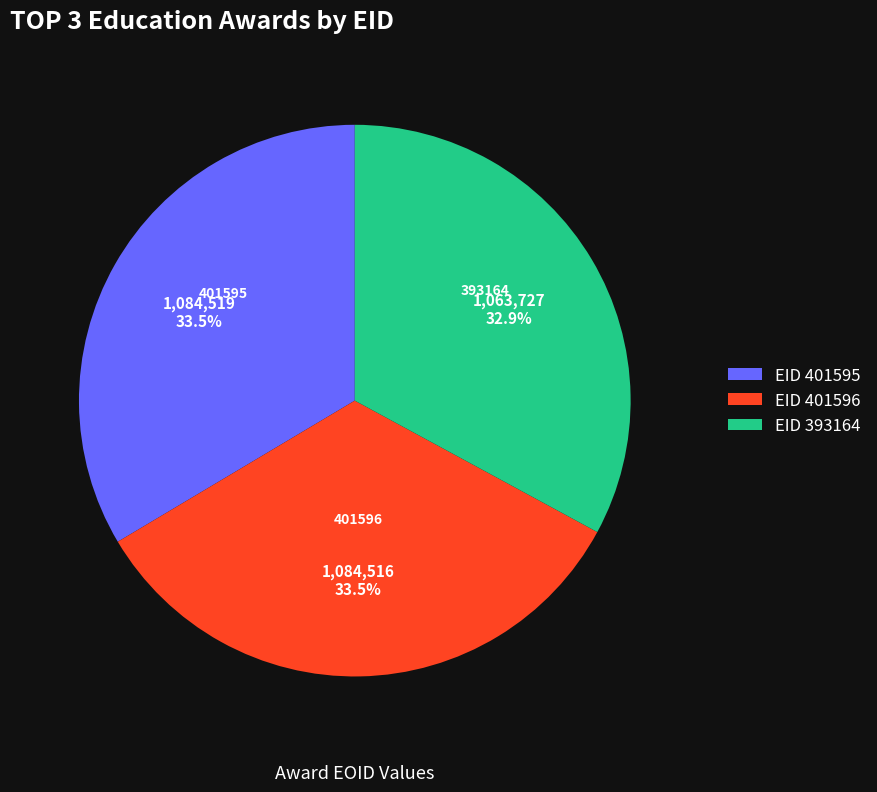

How many slices are in this pie chart?

3